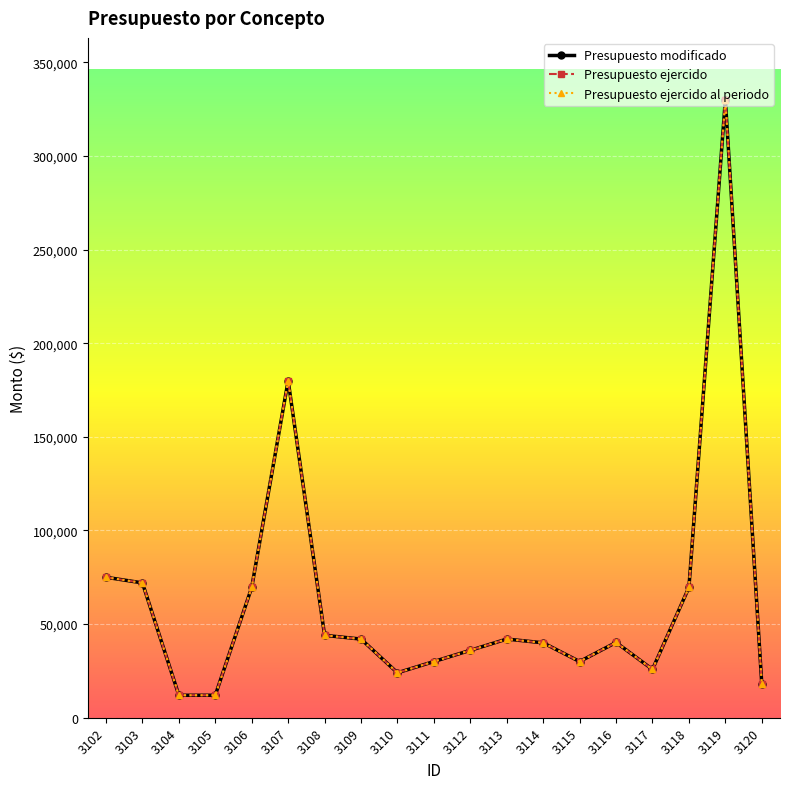

Is this an area chart (filled region under the line)?

No